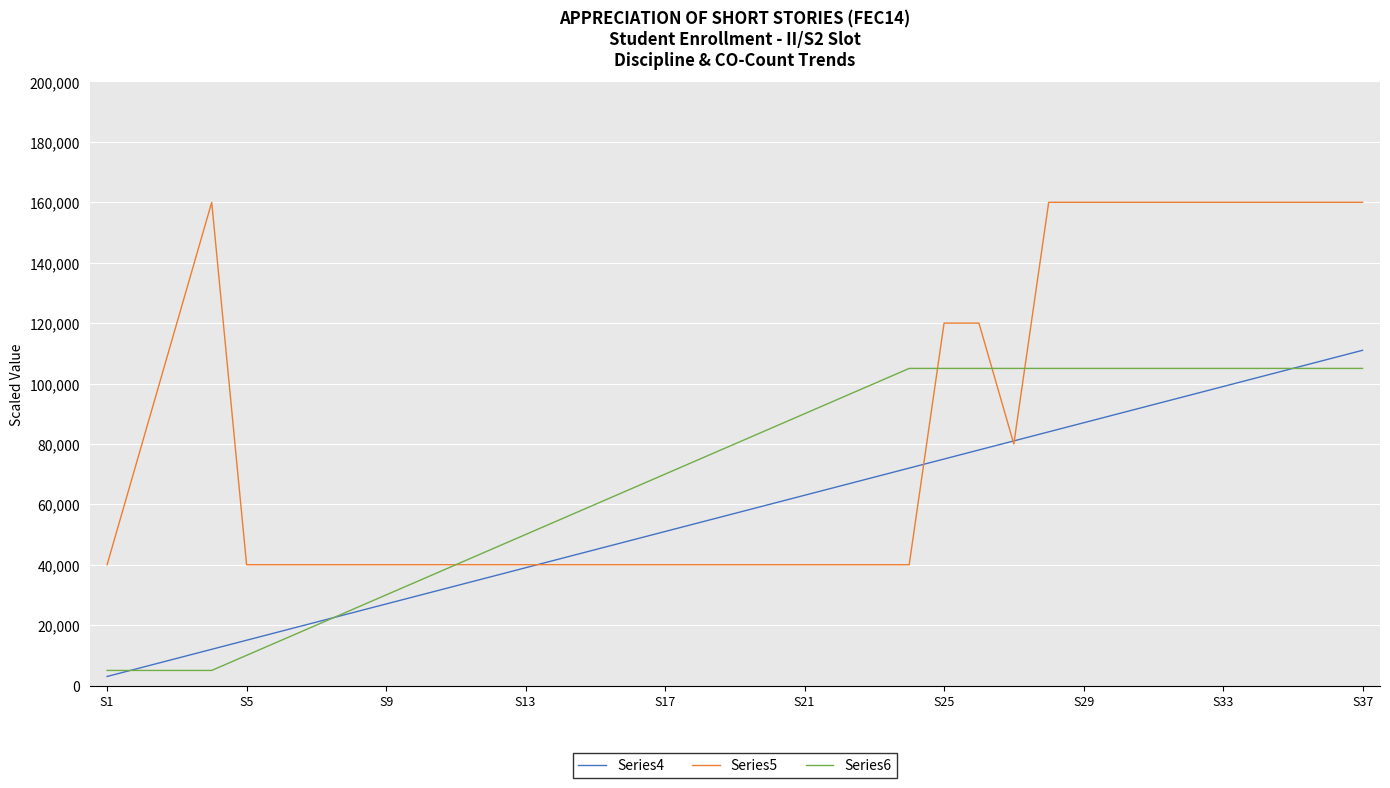

Which series has the largest total across all categories?

Series5